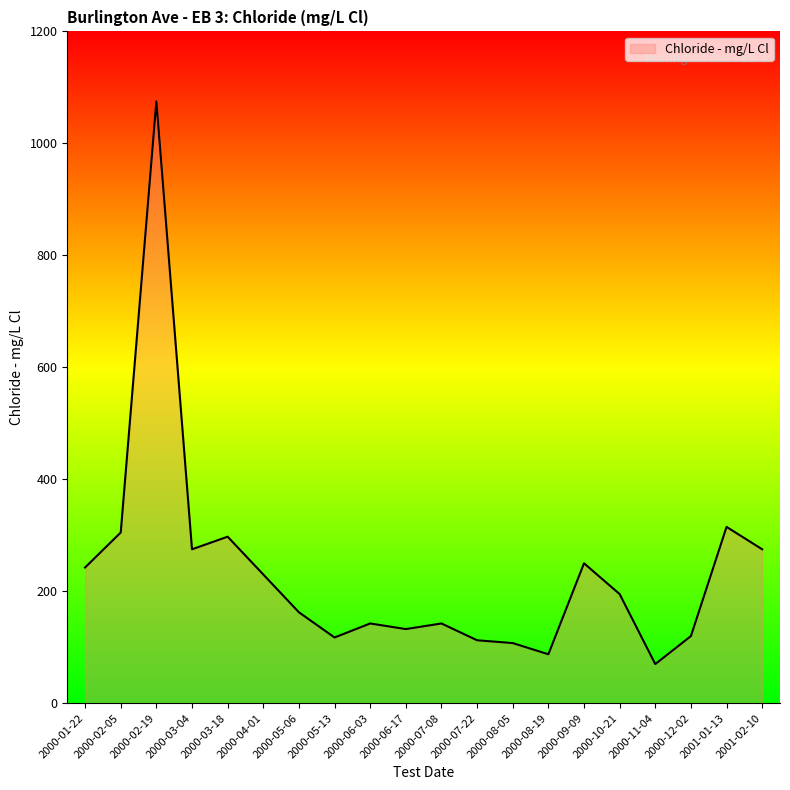

The chart shows a value of 201.5 at 2000-07-08. True or false?

False